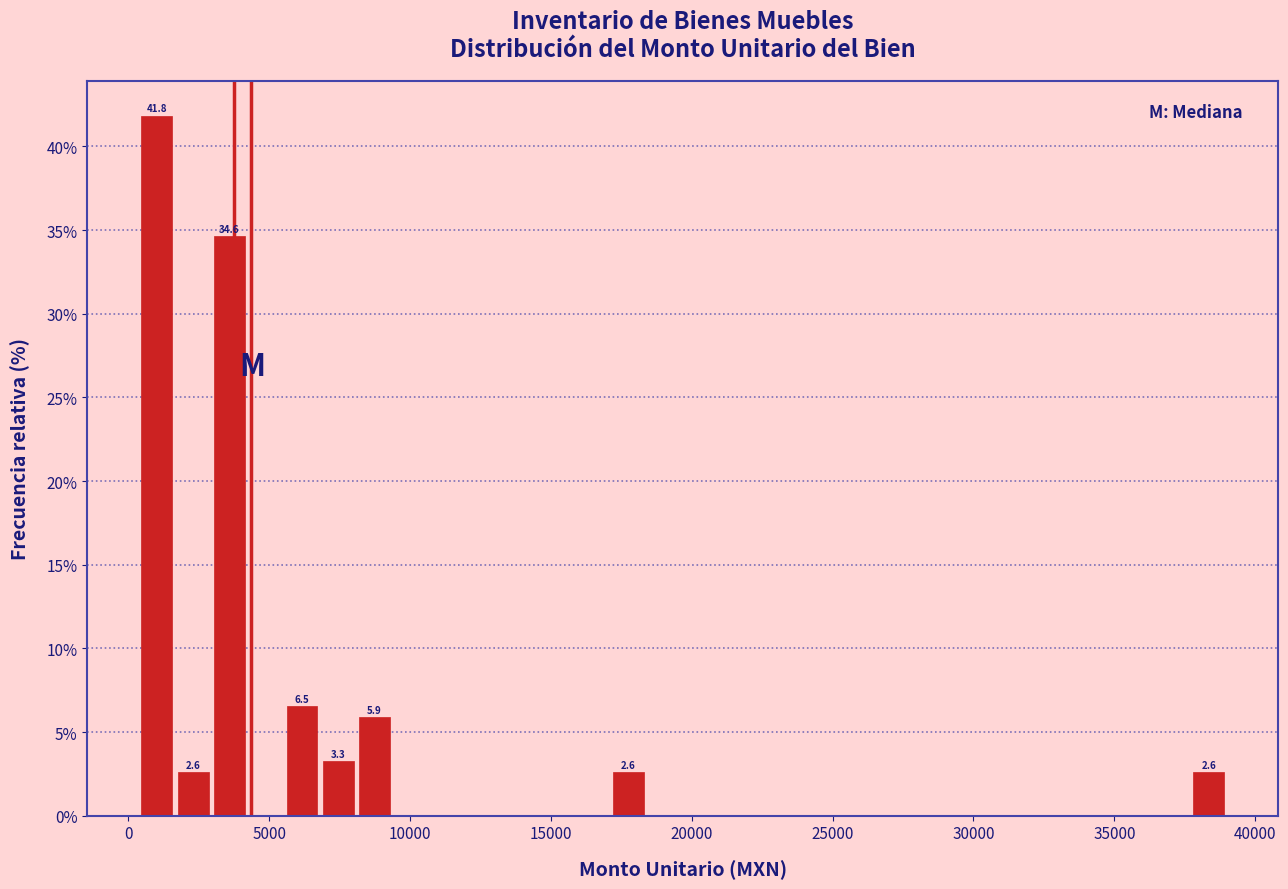

Around what value on the x-axis is the tallest bar? Give the approximate position of its centre, as read against the axis.

1000